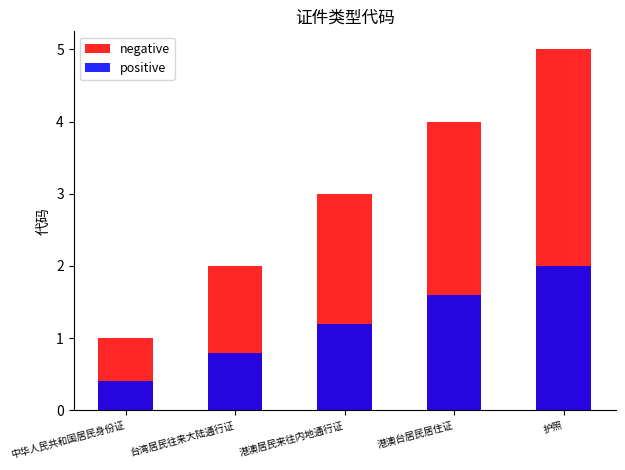

Reading left to right, extract all data points from this chart.

negative: 1.0	2.0	3.0	4.0	5.0
positive: 0.4	0.8	1.2	1.6	2.0